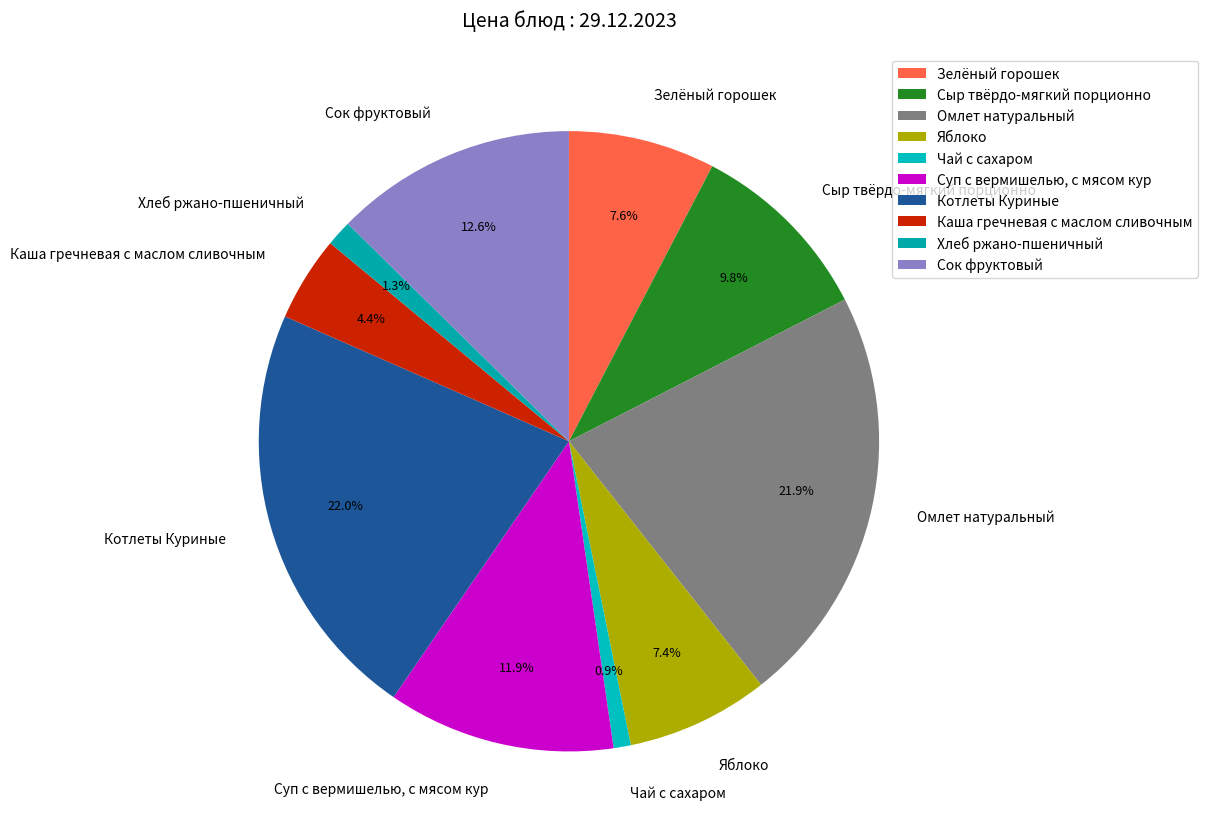

What percentage is the Чай с сахаром slice, to the nearest percent?

1%